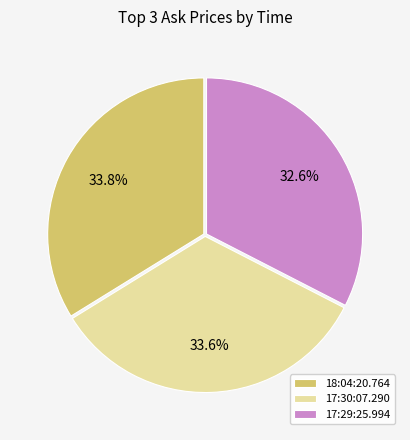

Does any single category account for the majority?

No